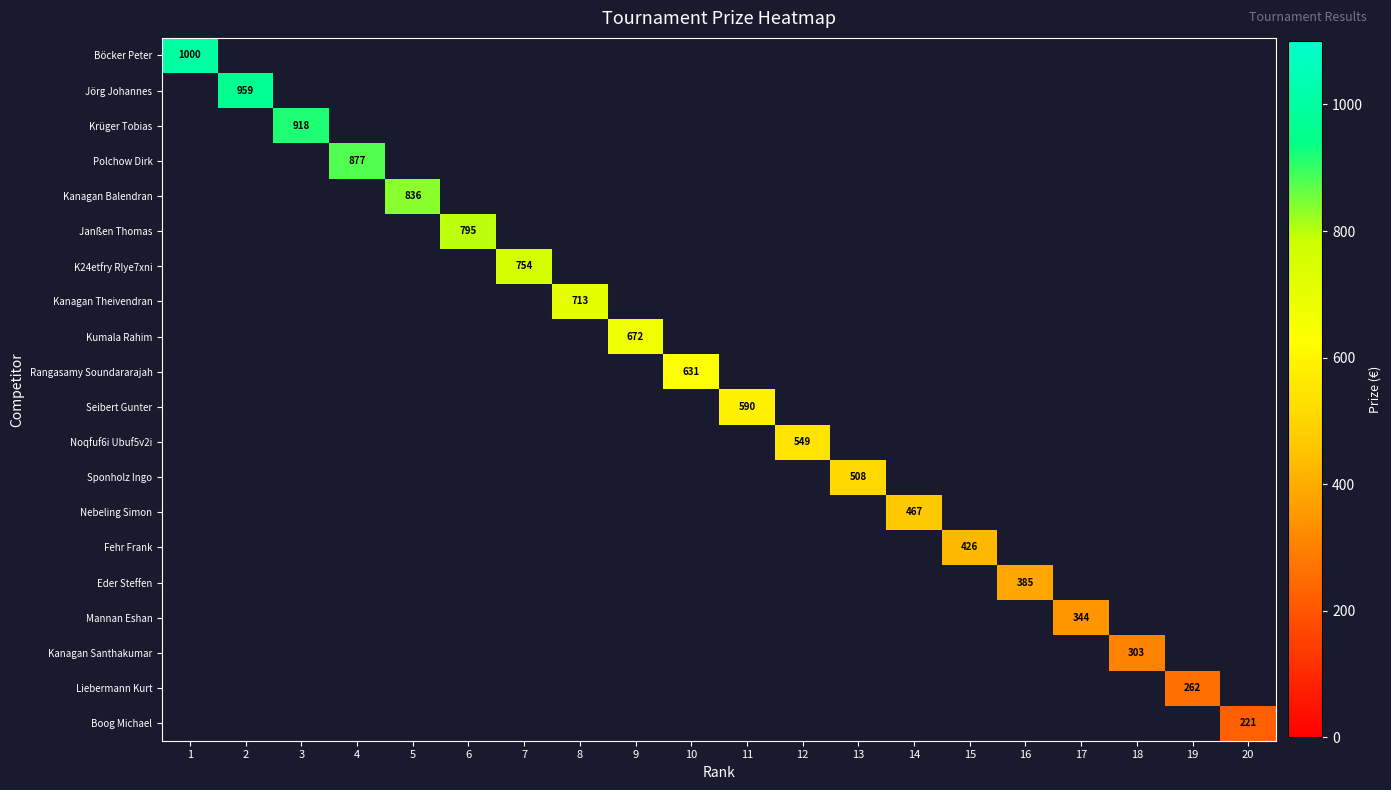

Is it true that Eder Steffen equals 385 at 16?

True